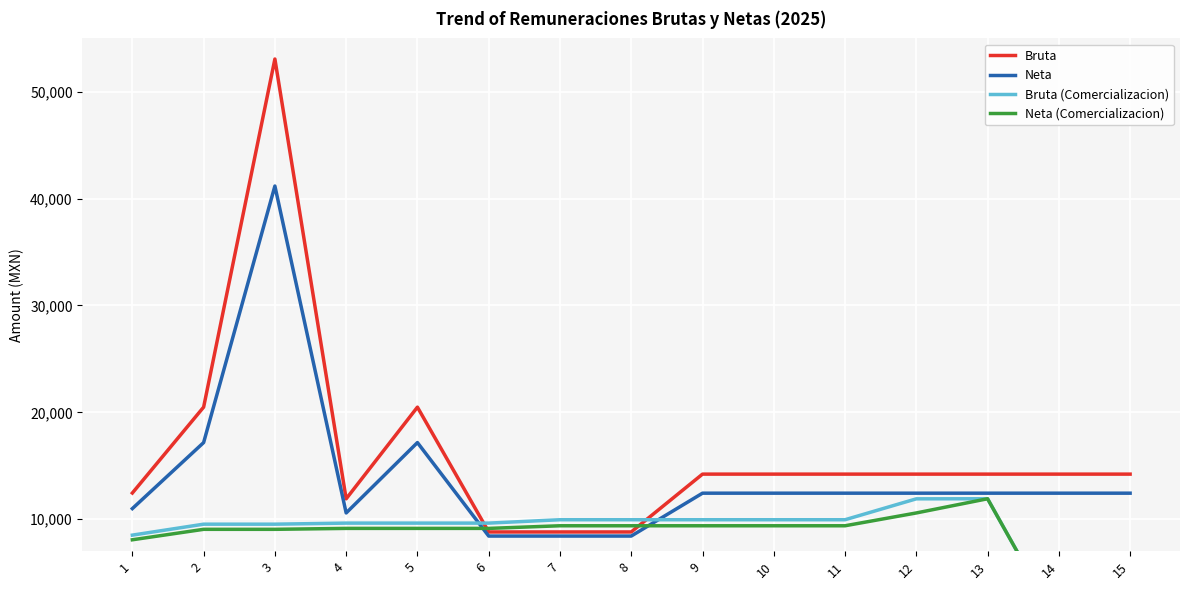

Which series has the largest total across all categories?

Bruta